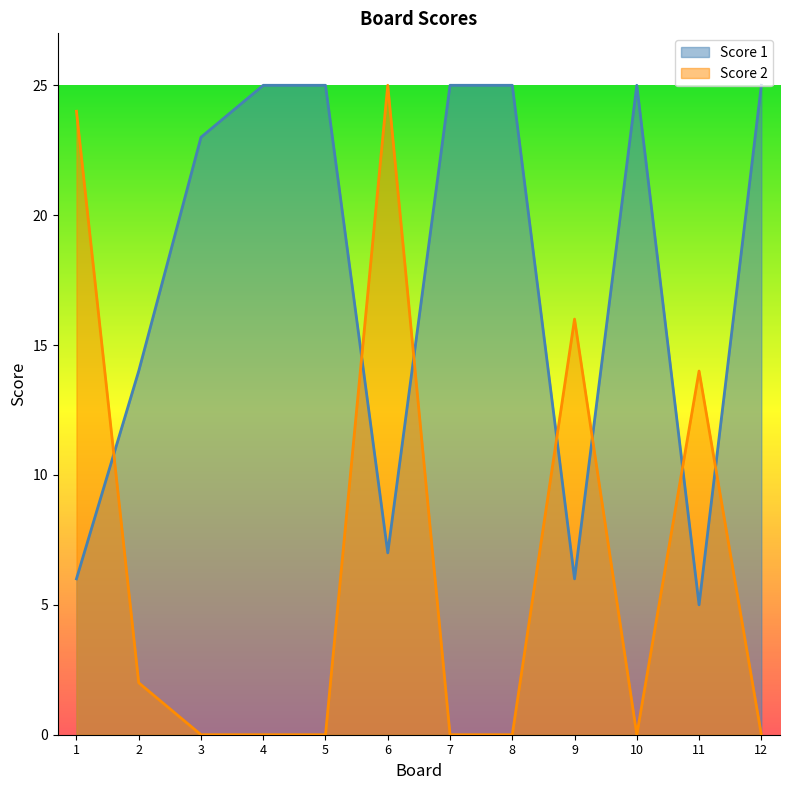

At which category is the sum across all series the highest?

6